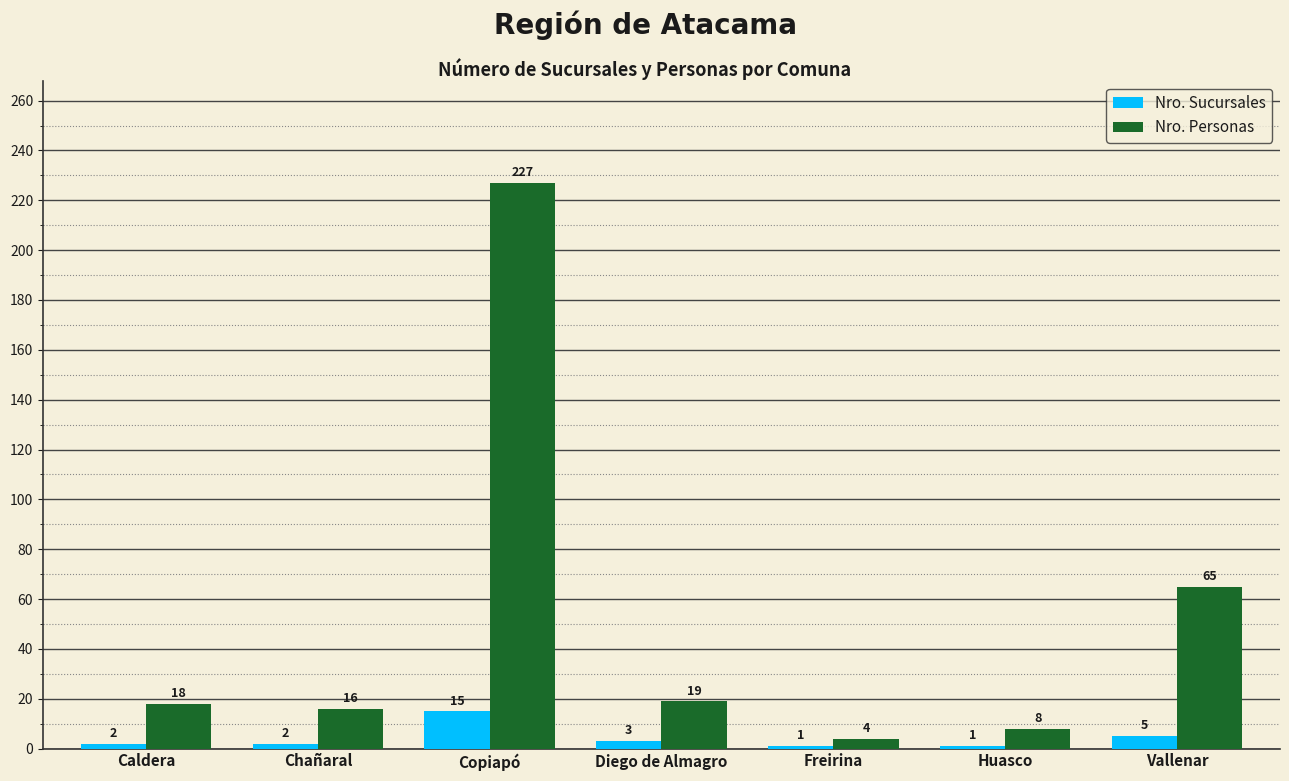

Rank the series at Diego de Almagro from lowest to highest value.

Nro. Sucursales, Nro. Personas